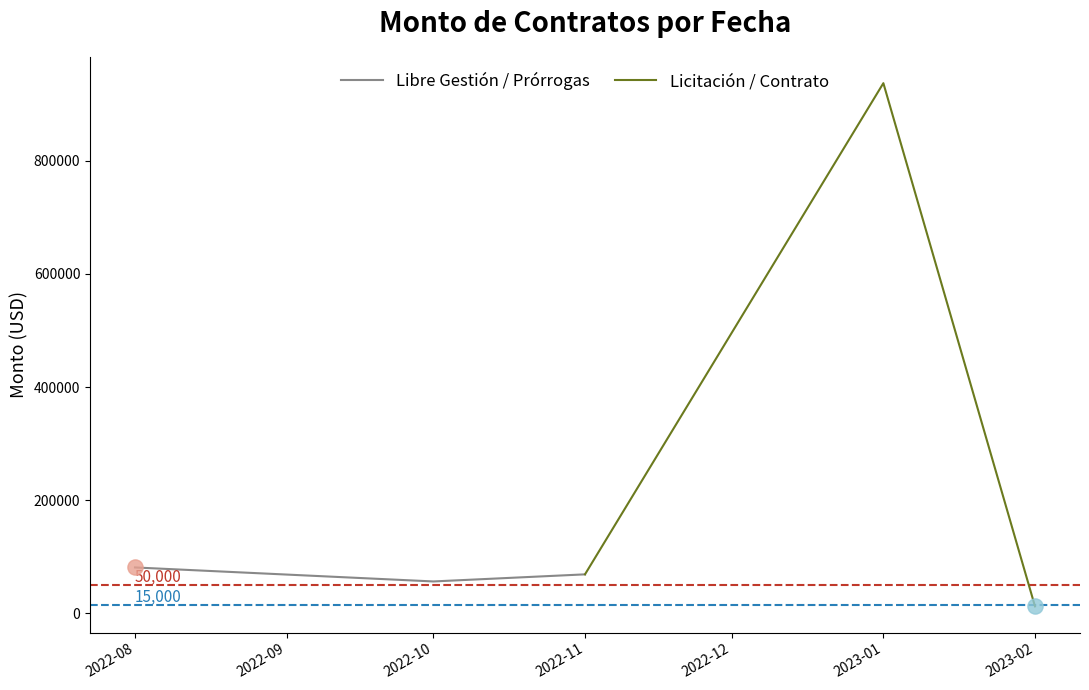

The value of Libre Gestión / Prórrogas at 2022-11 is 69064.3. True or false?

True